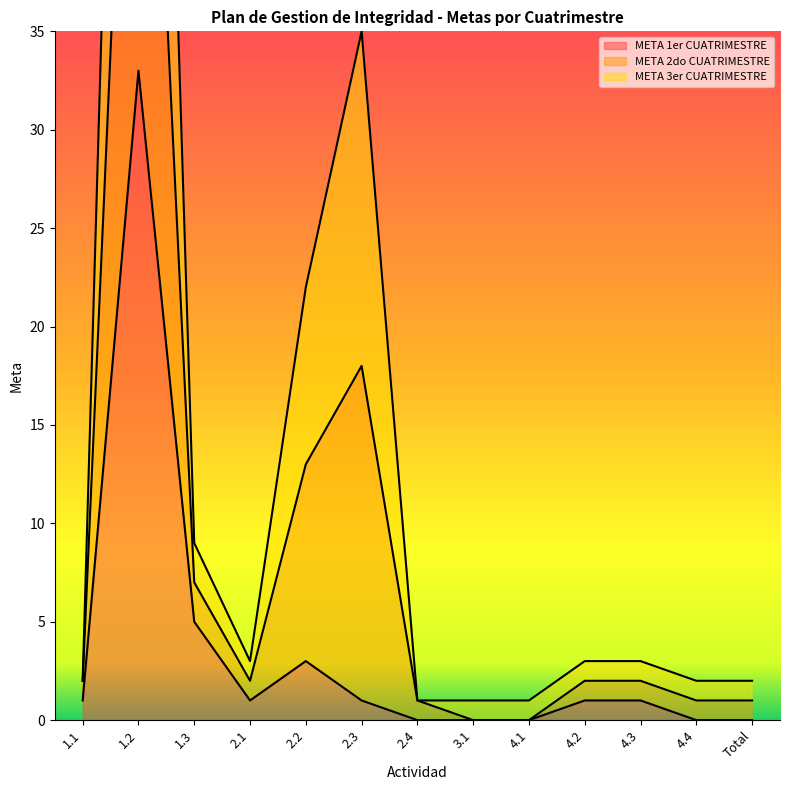

How many interior local valleys does the META 1er CUATRIMESTRE series have?

1